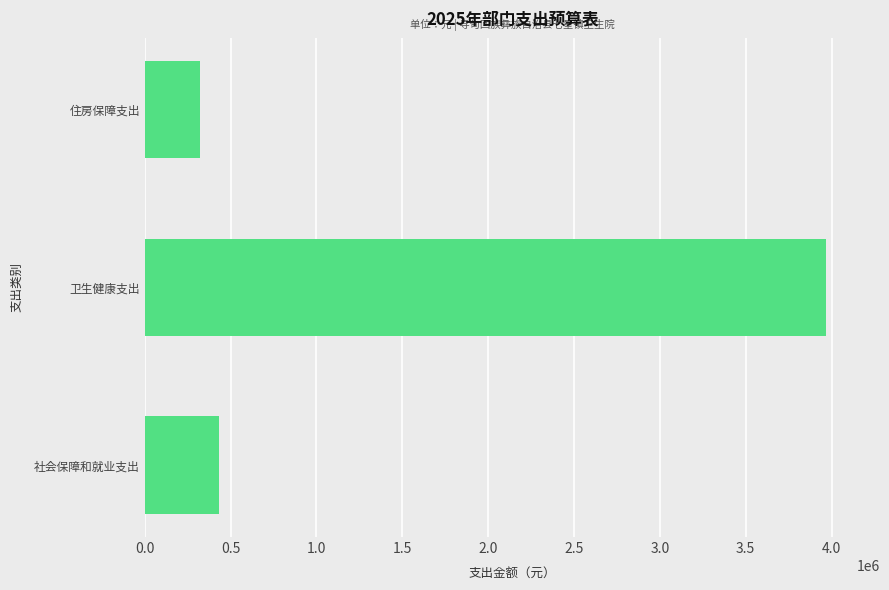

Is it true that the value at 社会保障和就业支出 is 432775.0?

True